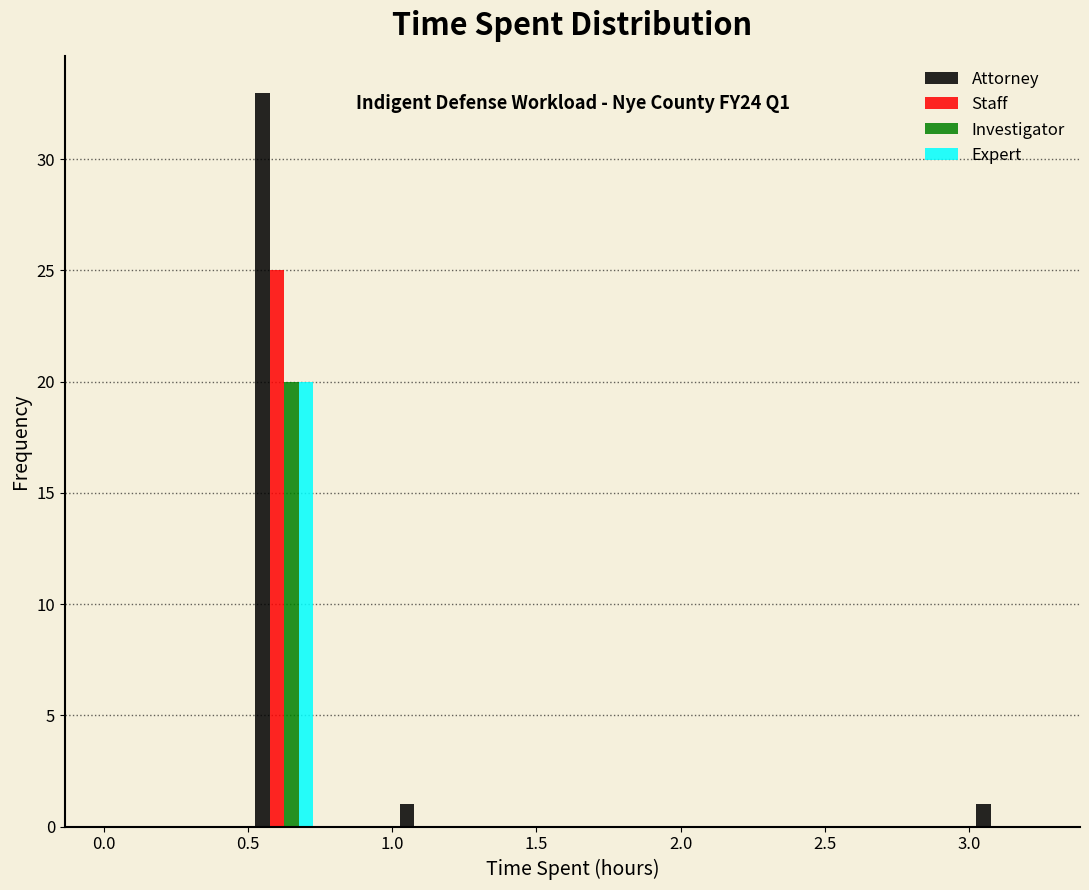

In the Investigator series, which range on the x-axis has the tallest bar?

0.50 to 0.75